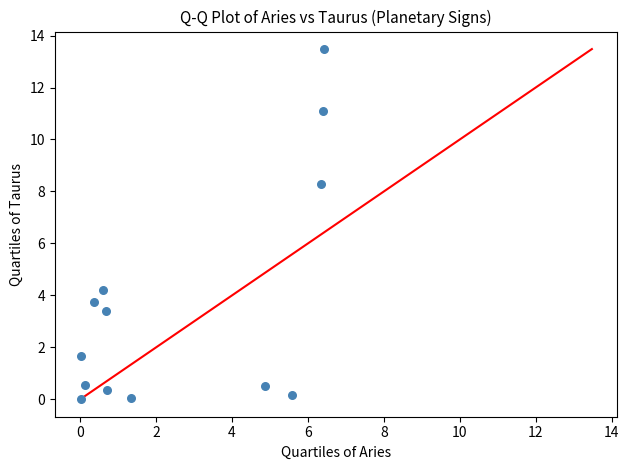

What Y value in the scatter plot is closest to 6?

4.2